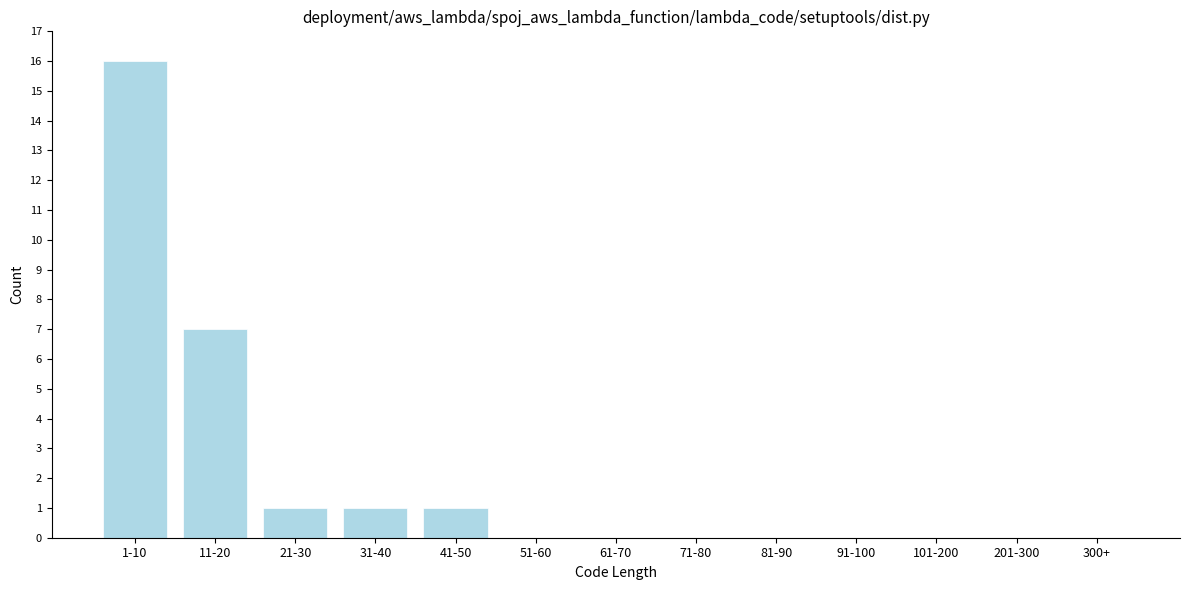

Reading left to right, transcribe all the data shown in this chart.

1-10=16	11-20=7	21-30=1	31-40=1	41-50=1	51-60=0	61-70=0	71-80=0	81-90=0	91-100=0	101-200=0	201-300=0	300+=0